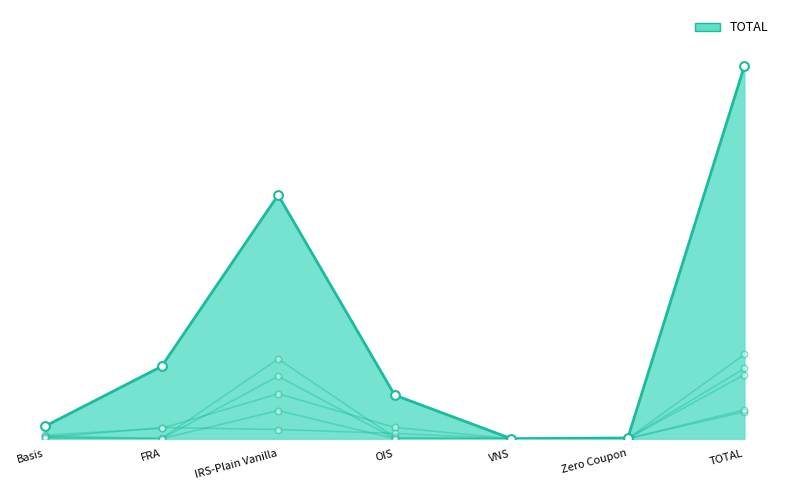

At which category is the sum across all series the highest?

TOTAL